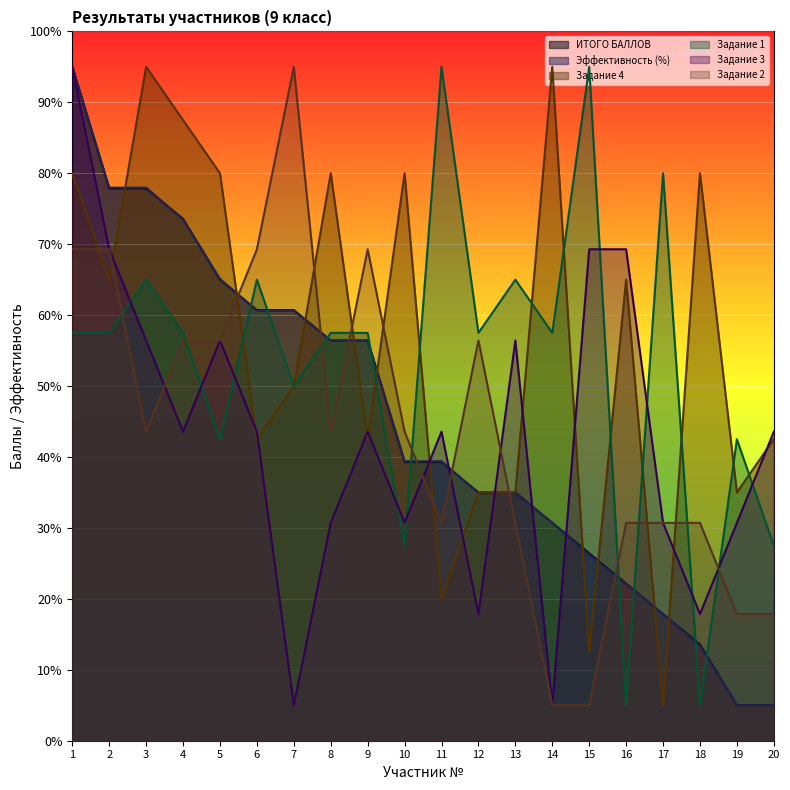

Rank the series at 11 from lowest to highest value.

Задание 4, Задание 2, ИТОГО БАЛЛОВ, Эффективность (%), Задание 3, Задание 1